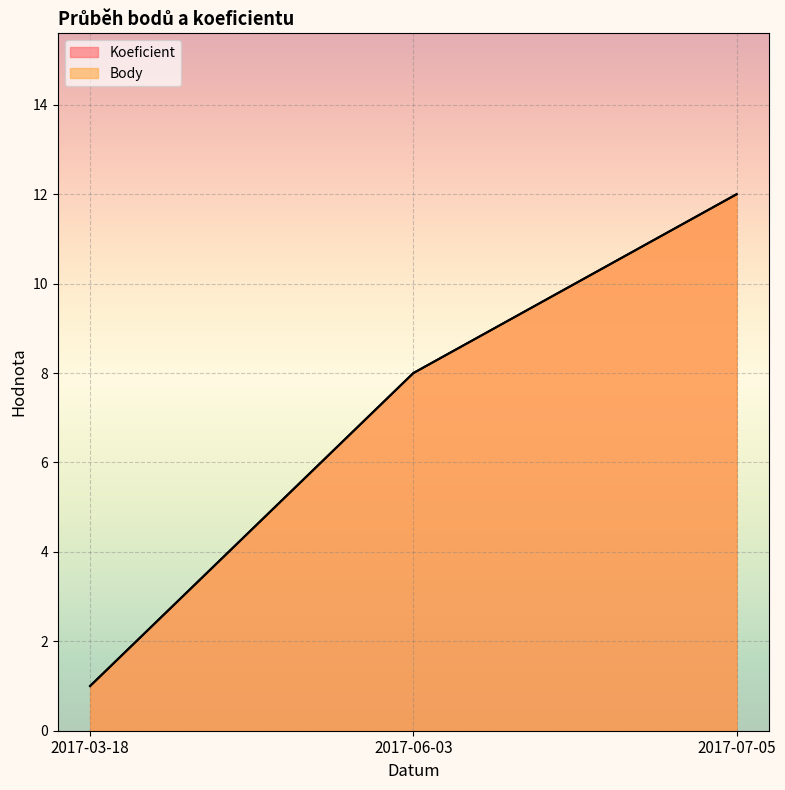

What is the label of the 1st point from the left?

2017-03-18